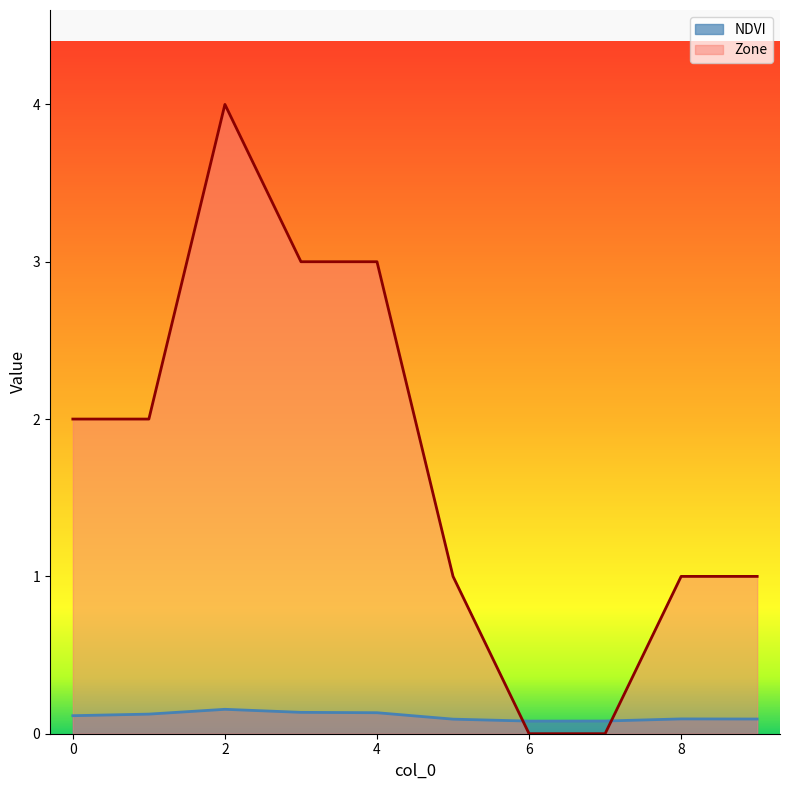

At how many categories does at least one series exceed 3?

1